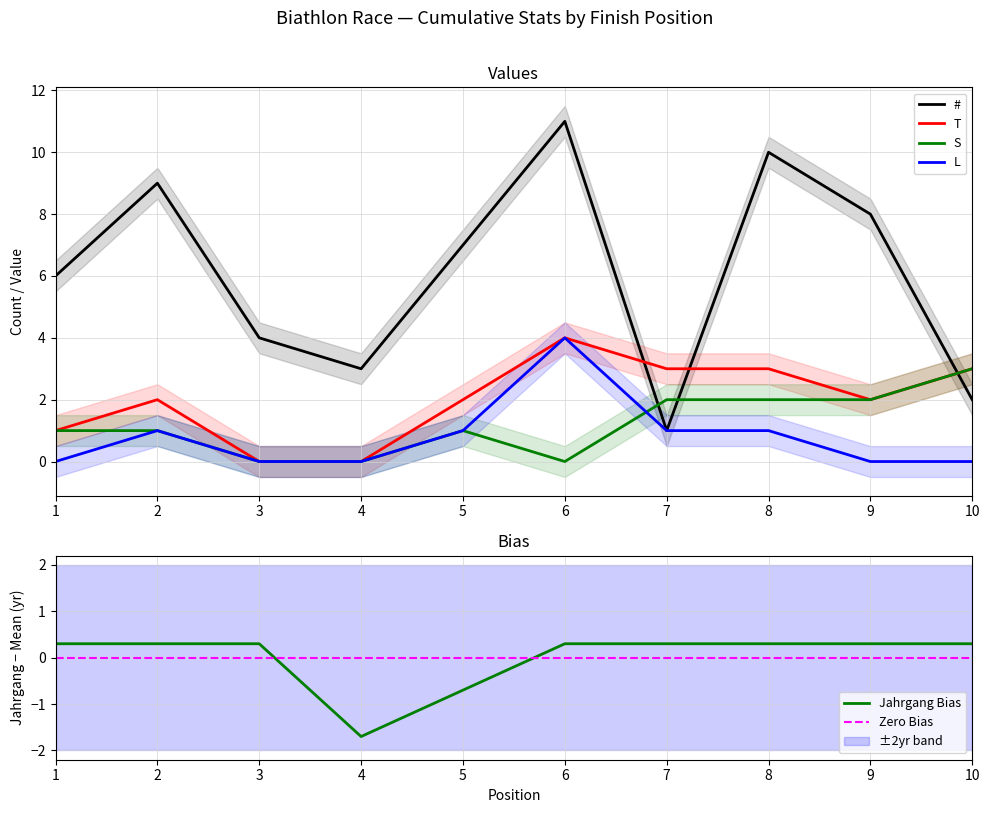

Reading left to right, what are all the values shown in this chart?

#: 6.0	9.0	4.0	3.0	7.0	11.0	1.0	10.0	8.0	2.0
T: 1.0	2.0	0.0	0.0	2.0	4.0	3.0	3.0	2.0	3.0
S: 1.0	1.0	0.0	0.0	1.0	0.0	2.0	2.0	2.0	3.0
L: 0.0	1.0	0.0	0.0	1.0	4.0	1.0	1.0	0.0	0.0
Jahrgang: 0.3	0.3	0.3	-1.7	-0.7	0.3	0.3	0.3	0.3	0.3